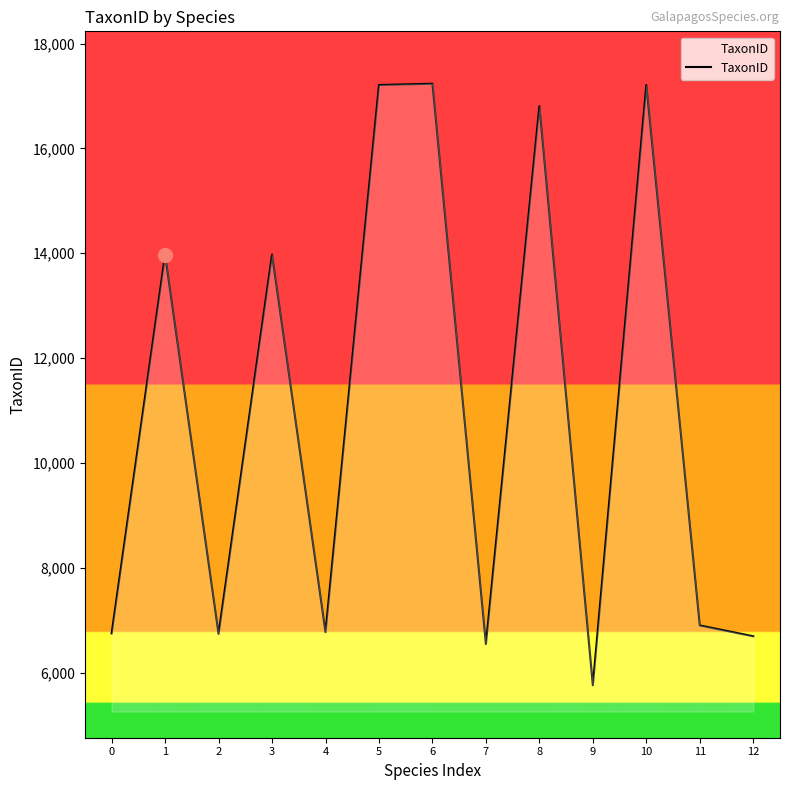

What is the average value?

10965